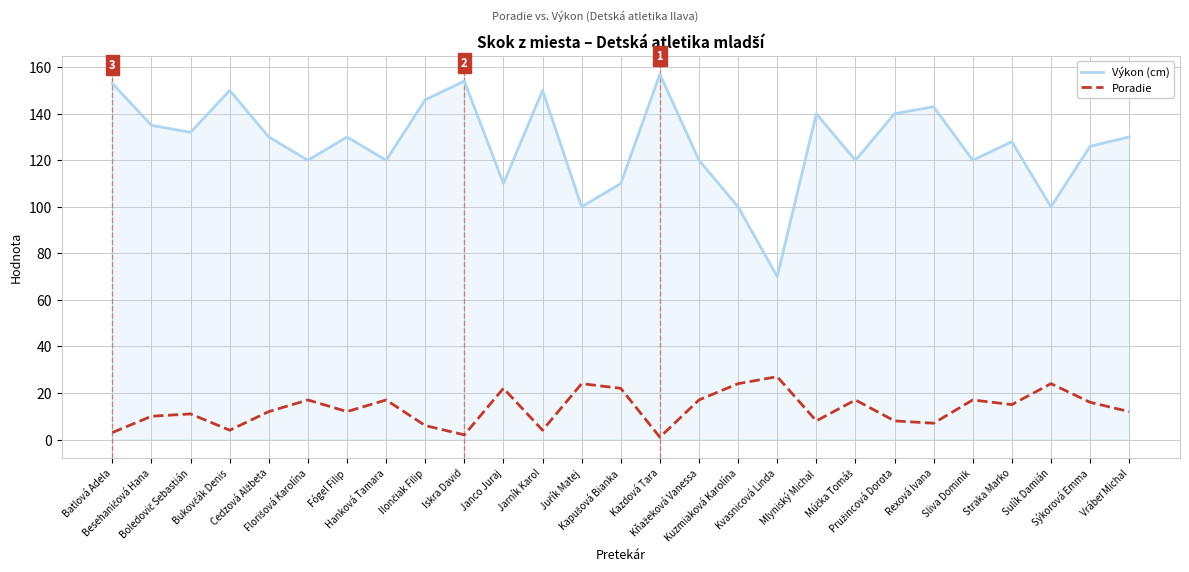

True or false: Poradie and Výkon (cm) intersect in this chart.

False